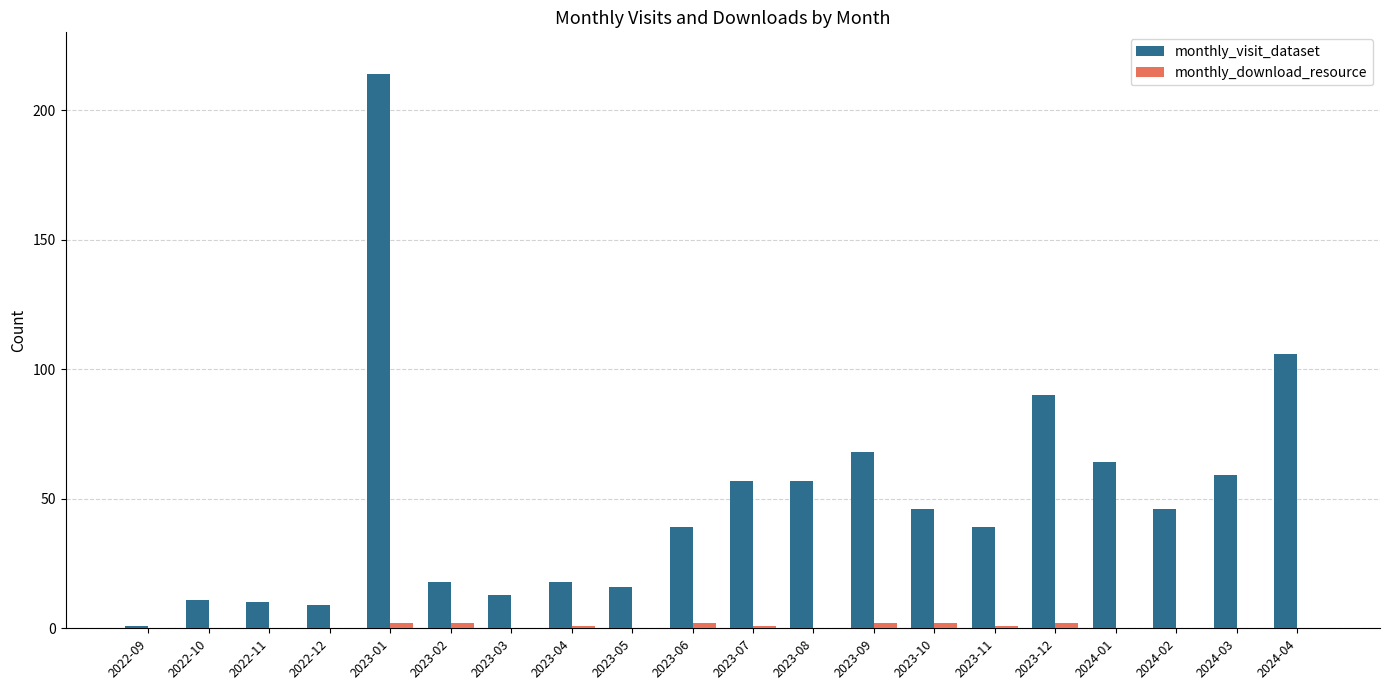

Which series changed the most between 2023-08 and 2024-04?

monthly_visit_dataset